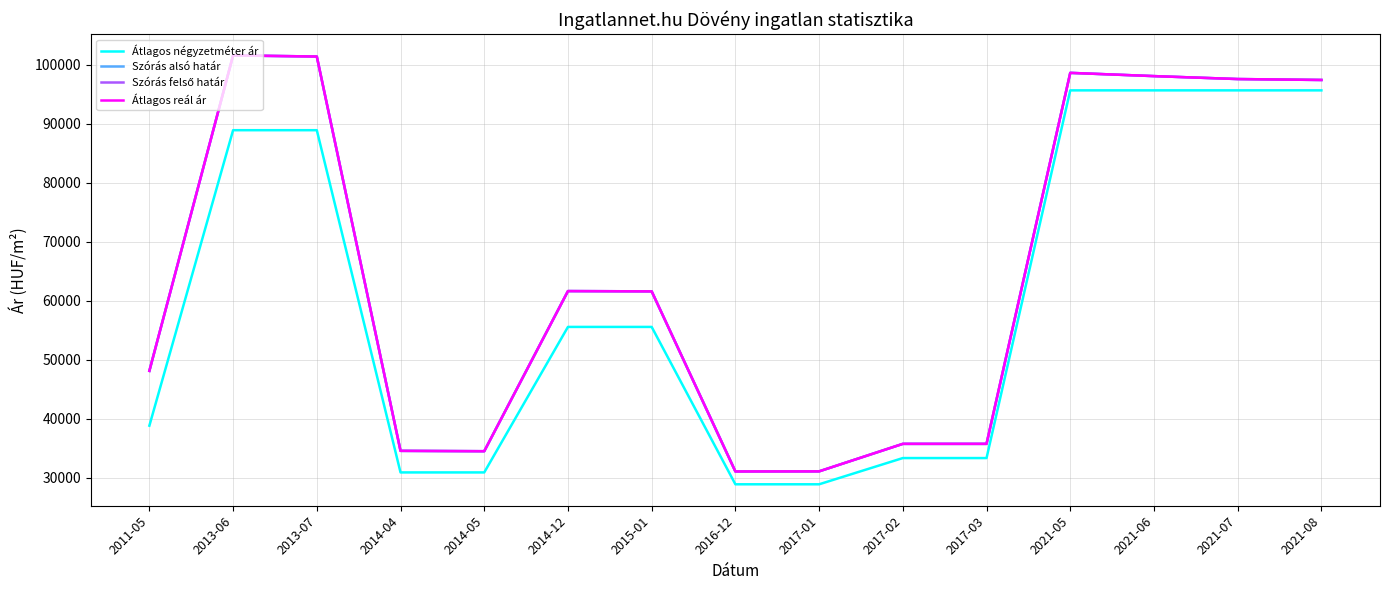

What is the value of the Szórás felső határ point at the 13th from the left?

98053